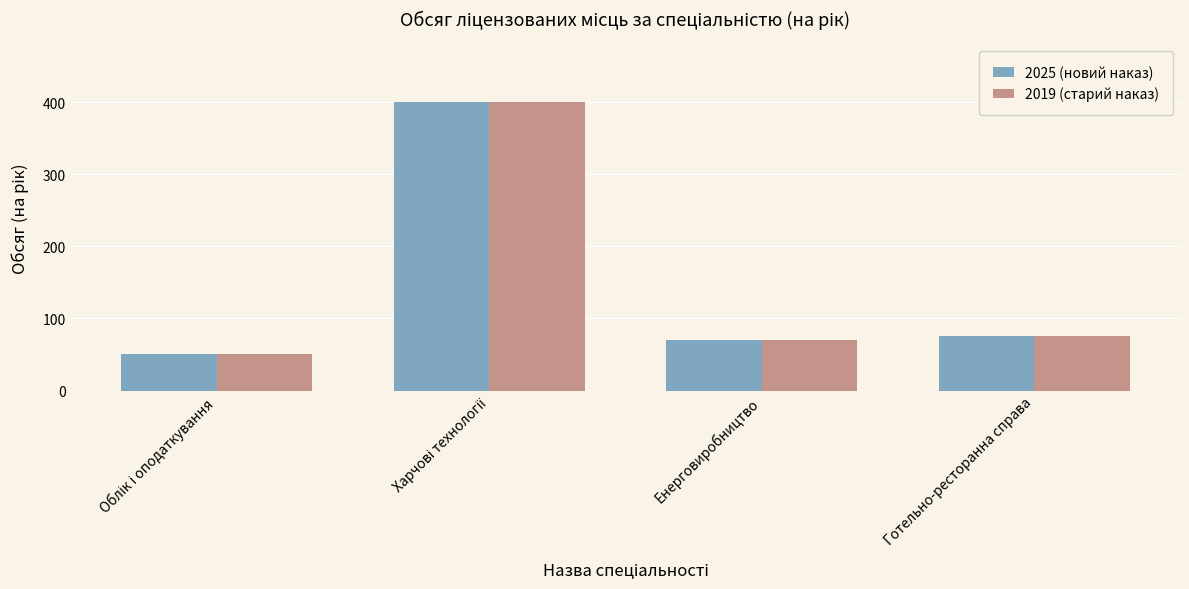

What is the label of the 3rd bar from the left?

Енерговиробництво